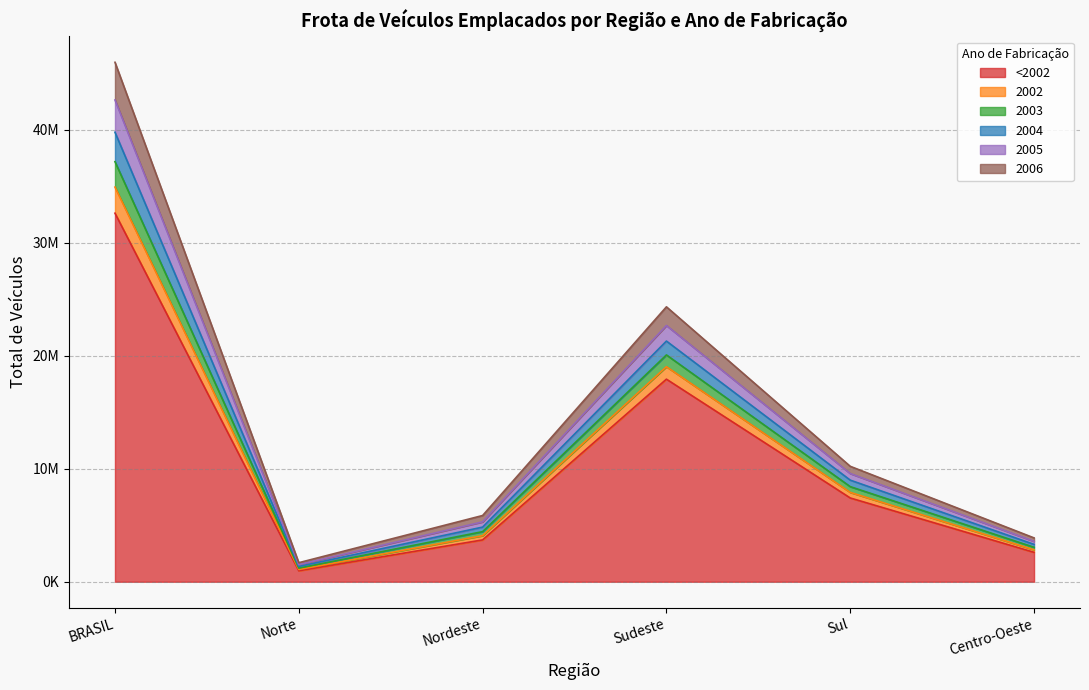

True or false: 2004 and 2005 intersect in this chart.

False